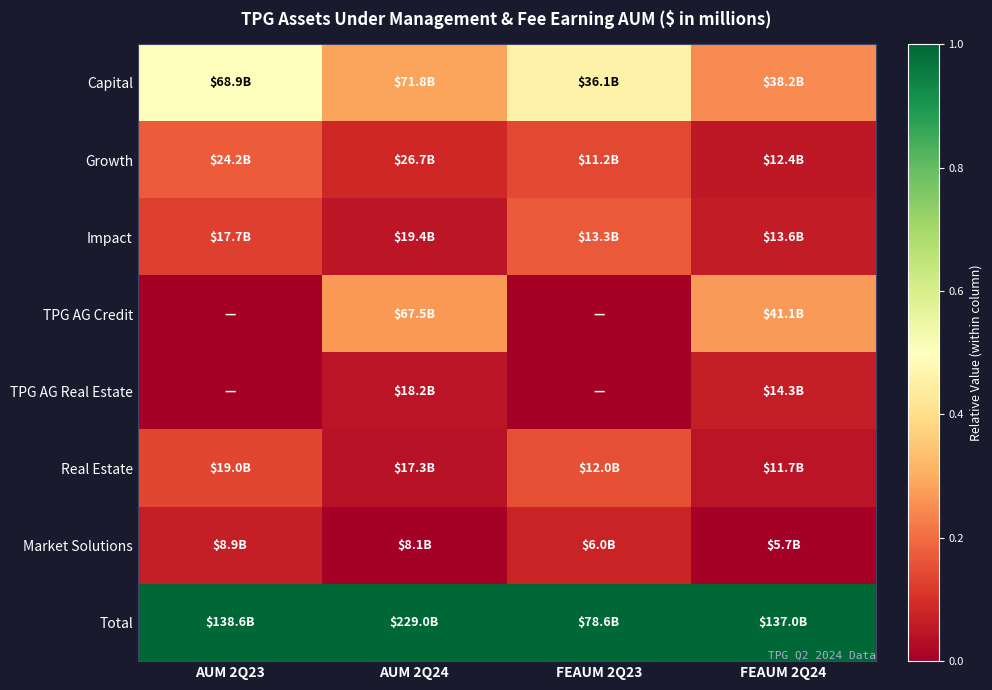

Which label corresponds to the smallest value in the chart?

AUM 2Q23